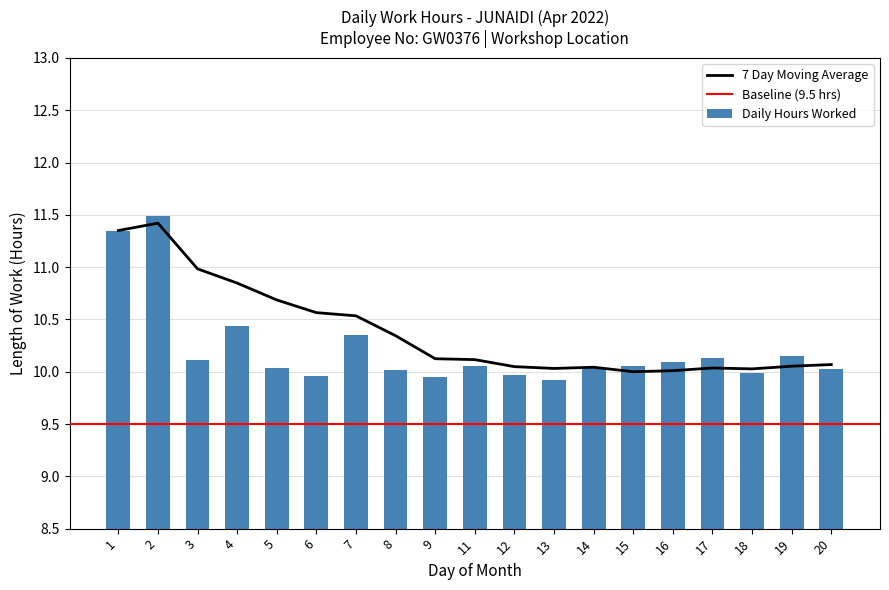

Which category has the highest value across all series?

2